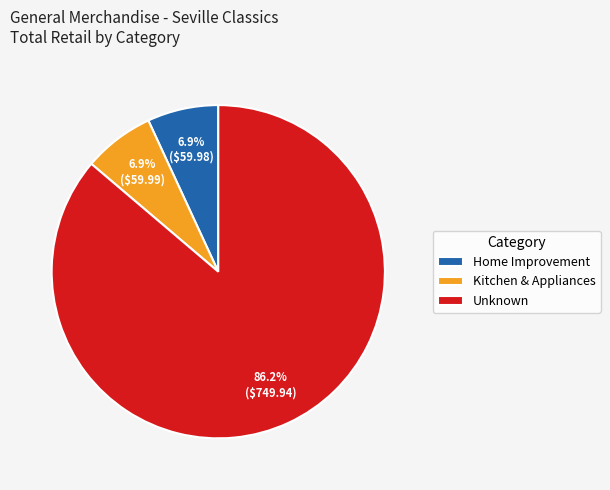

What is the largest slice in the pie chart?

Unknown